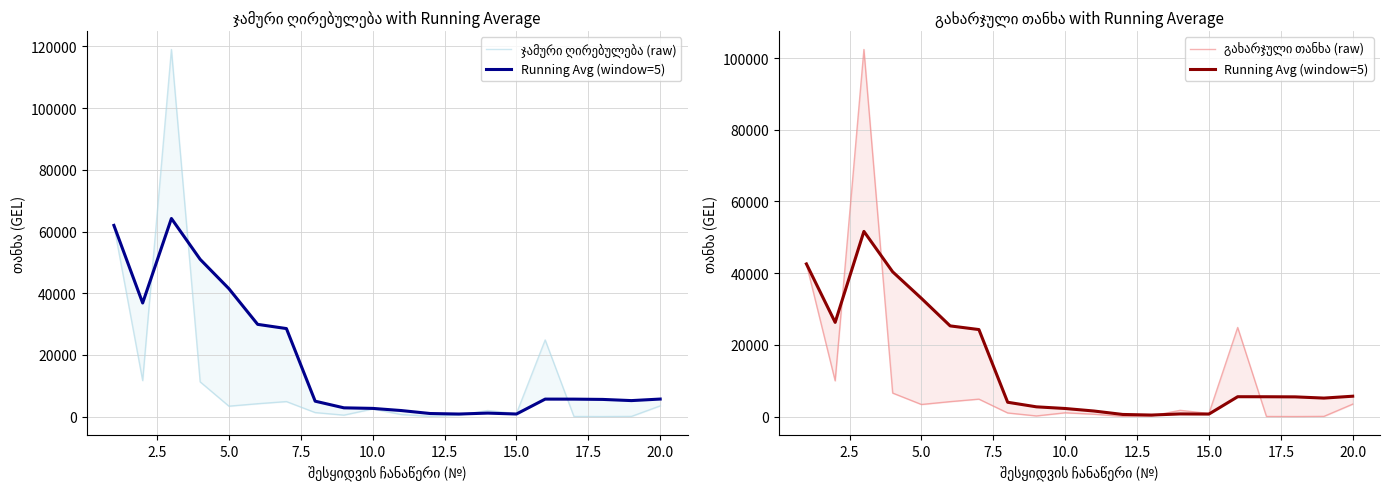

How many interior local peaks does the ჯამური ღირებულება (raw) series have?

5